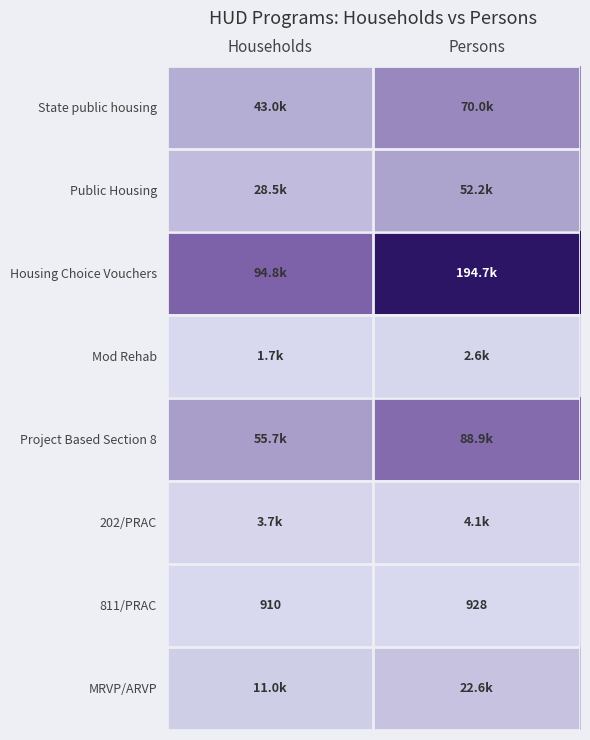

True or false: 811/PRAC has a value of 928 at Persons.

True